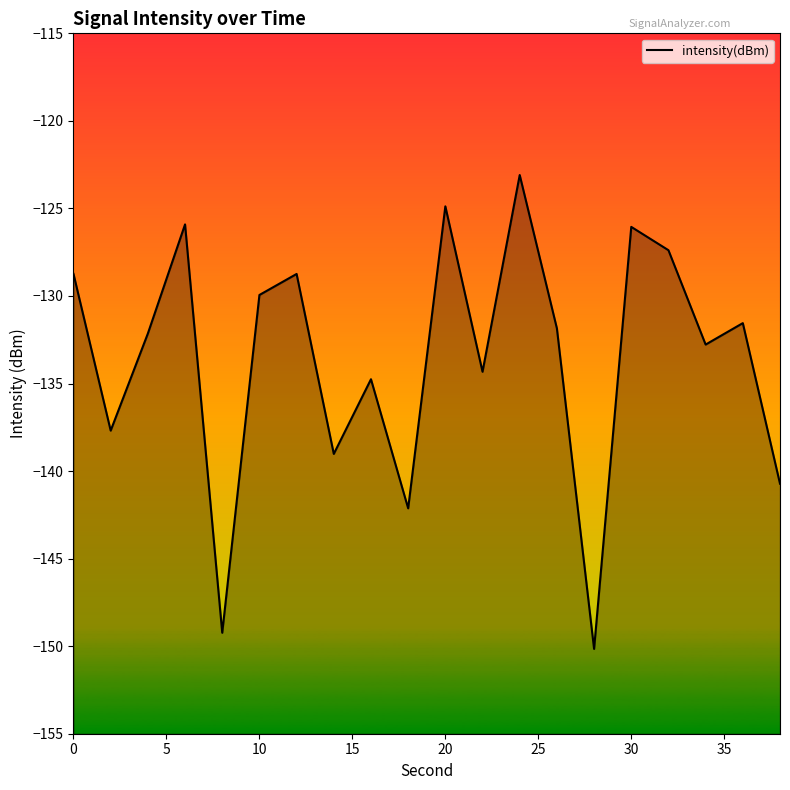

What is the difference between the second highest and minimum values?

25.3